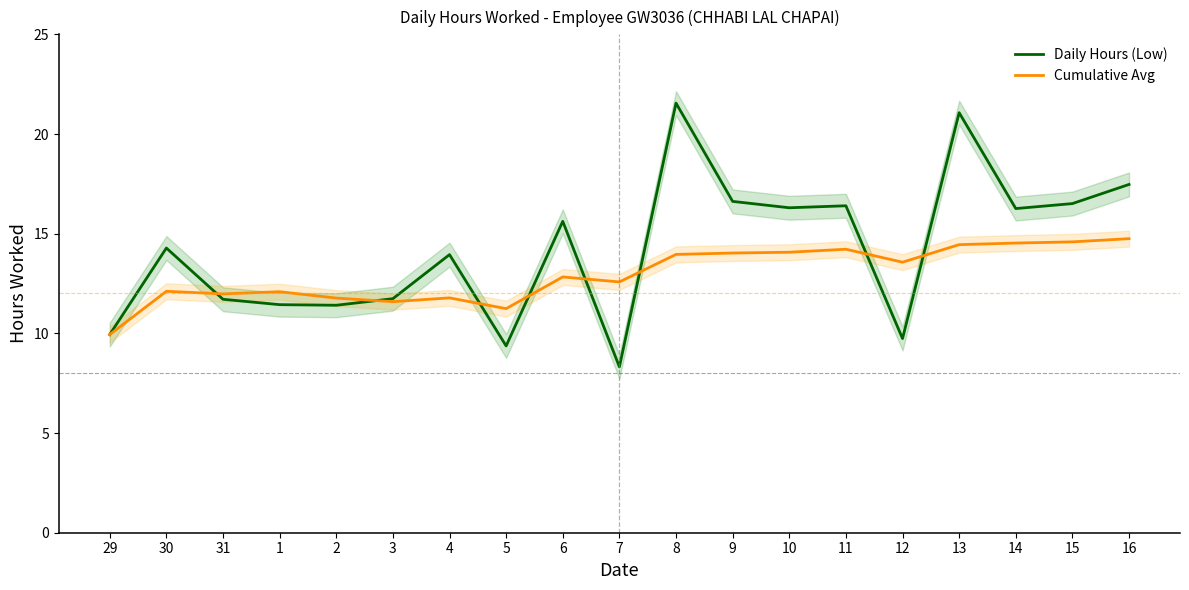

How many values in the Cumulative Avg series are below 12?

6